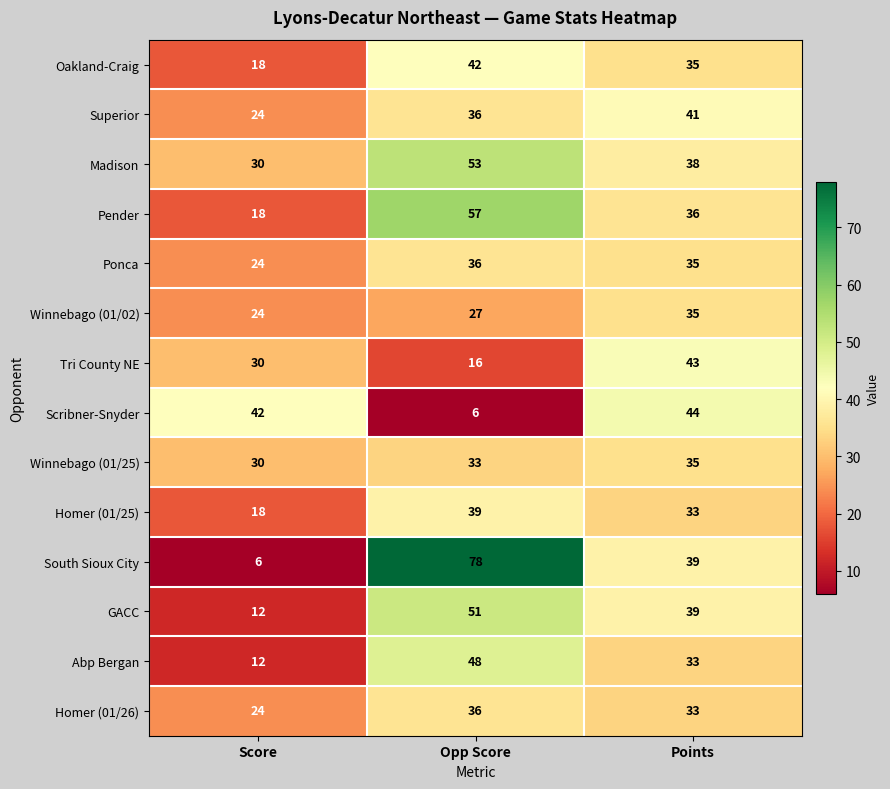

How many data points does each series have?

3